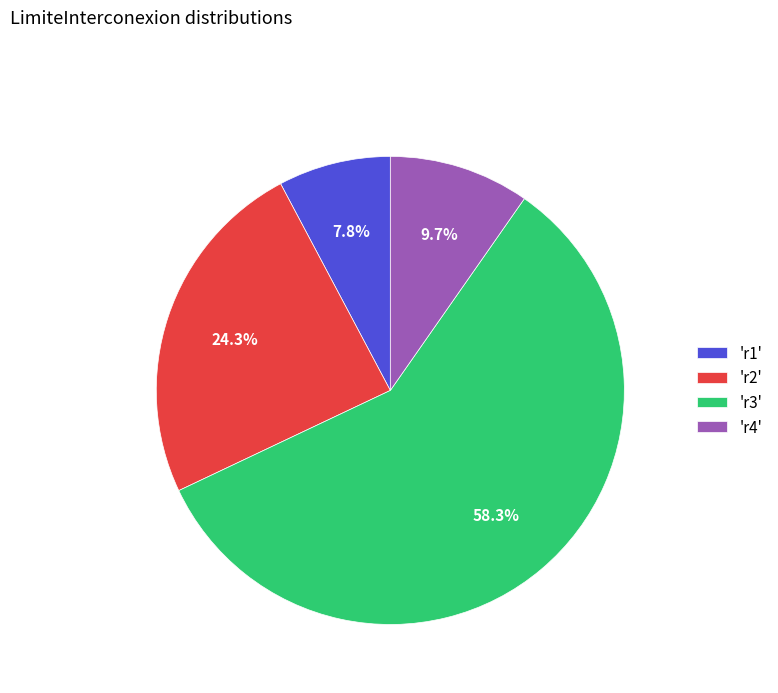

What is the ratio of the value at 'r1' to the value at 'r2'?

0.3